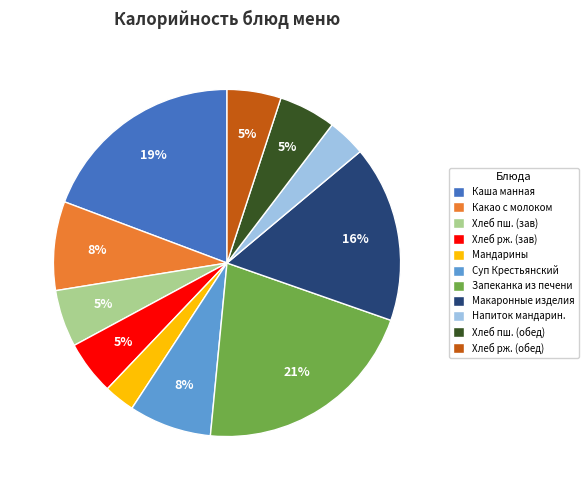

Which has a higher value, Напиток мандарин. or Хлеб рж. (обед)?

Хлеб рж. (обед)